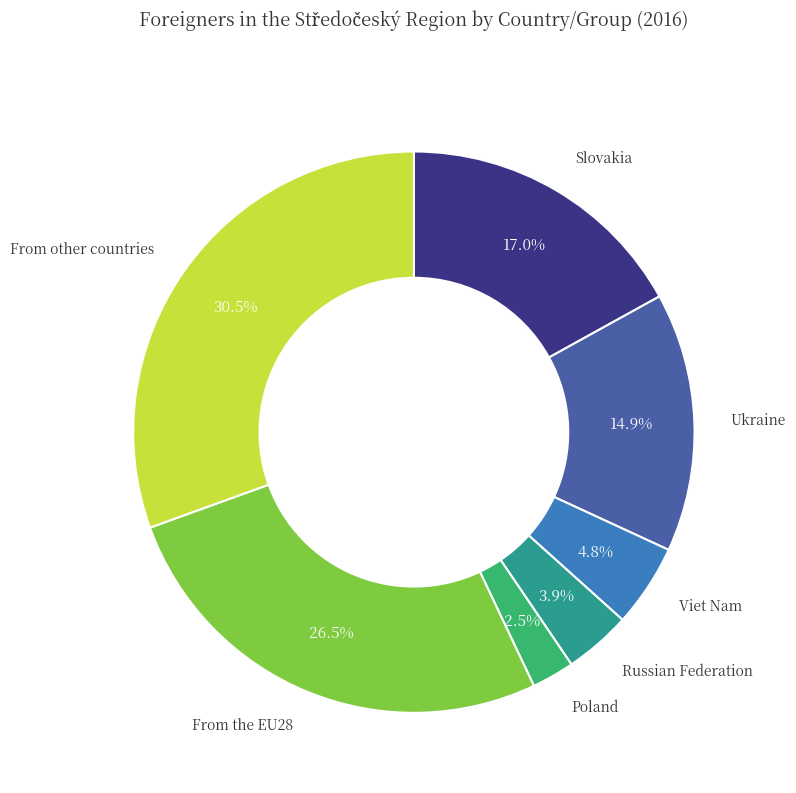

Between Poland and Viet Nam, which is larger?

Viet Nam